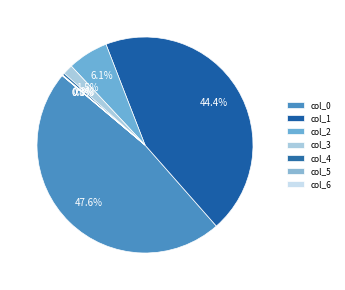

Does any single category account for the majority?

No